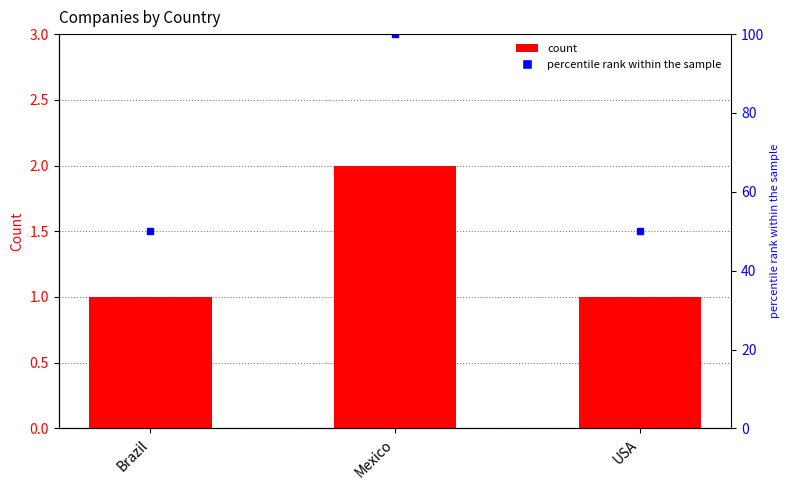

Which has a higher value, Mexico or USA?

Mexico